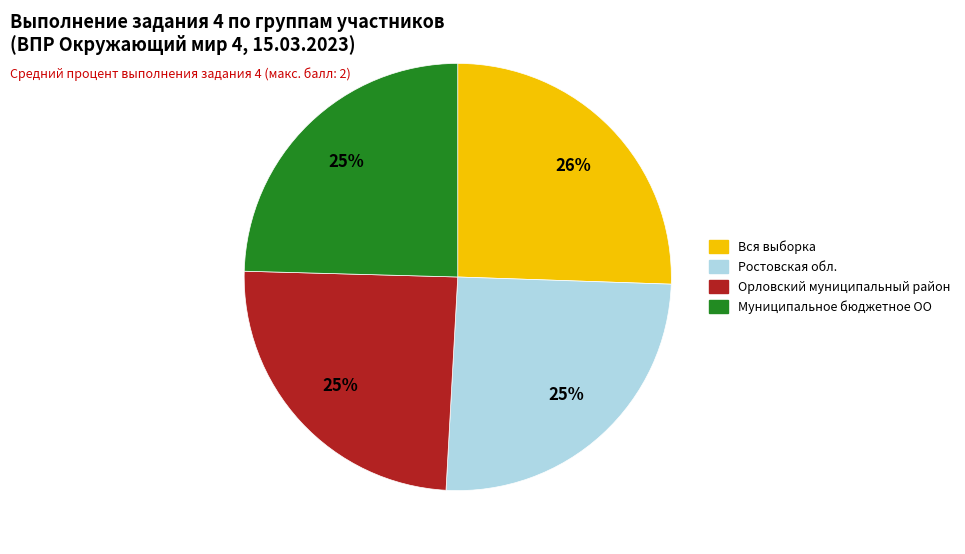

What is the ratio of the value at Орловский муниципальный район to the value at Вся выборка?

1.0